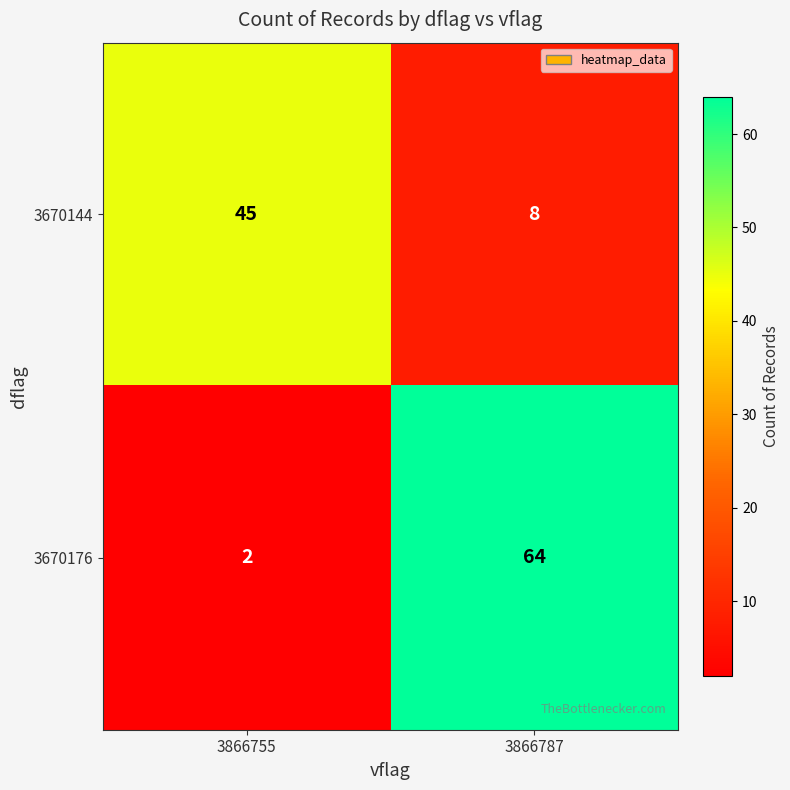

What is the sum of the 3670144 values at 3866787 and 3866755?

53